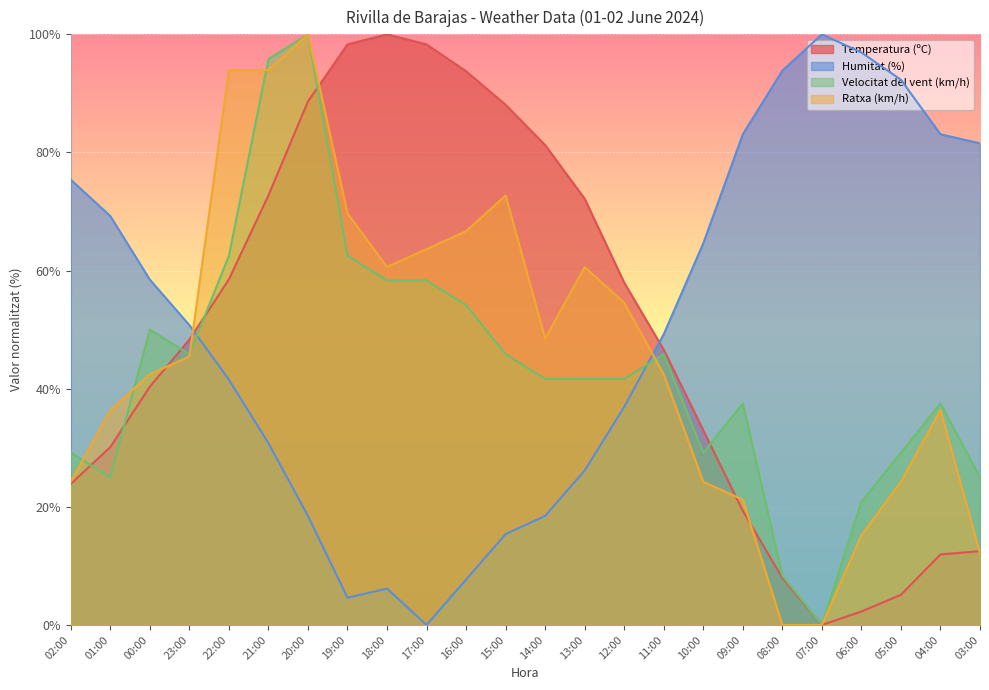

True or false: Ratxa (km/h) has more than 0 interior local peaks.

True